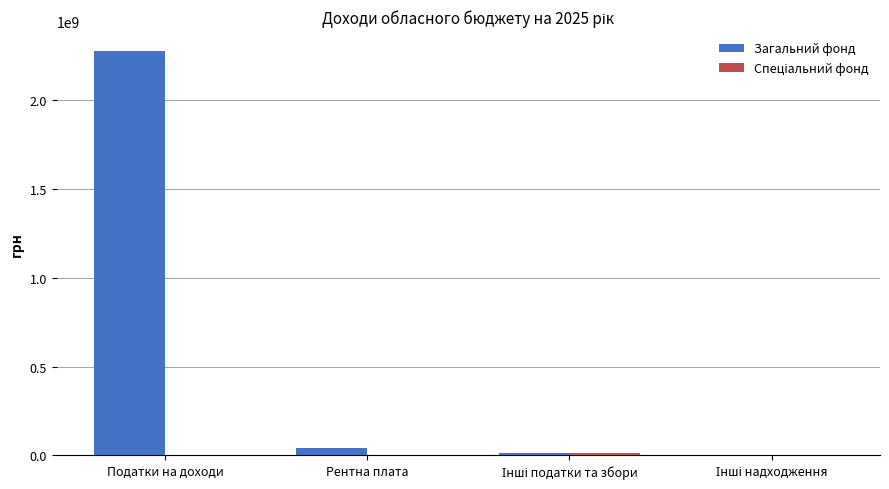

What value does the Загальний фонд series have at Податки на доходи?

2276464000